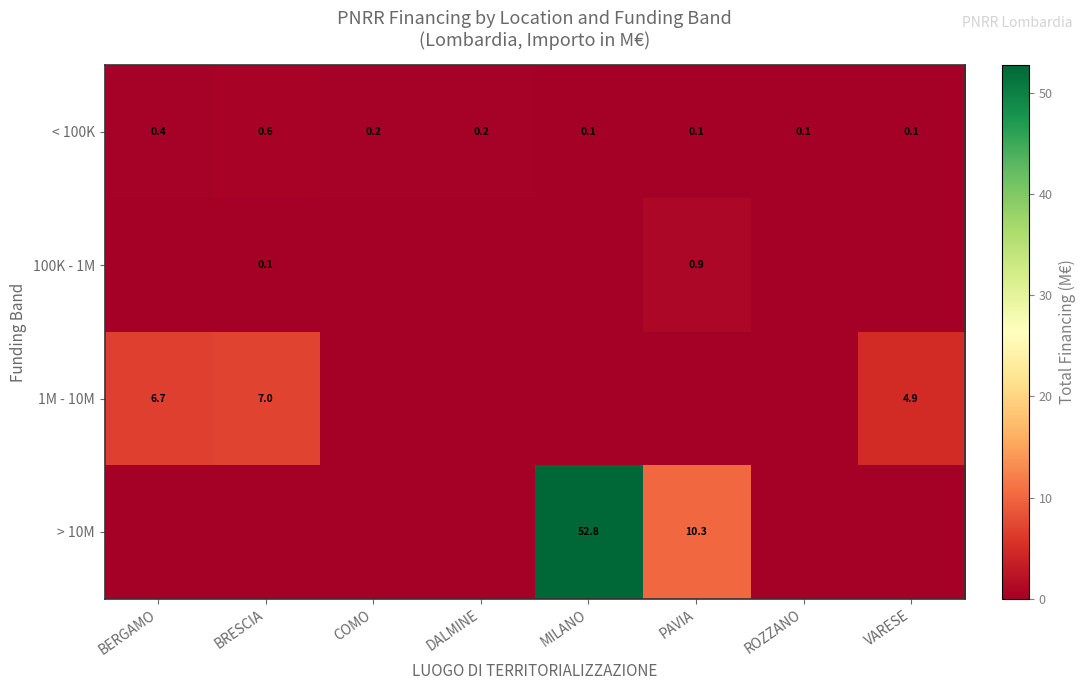

Is the value of 100K - 1M at BRESCIA greater than the value of > 10M at PAVIA?

No